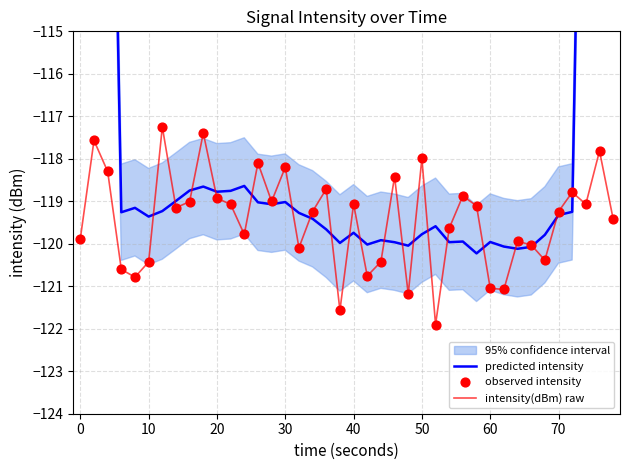

What is the maximum value for intensity(dBm) raw?

-117.2